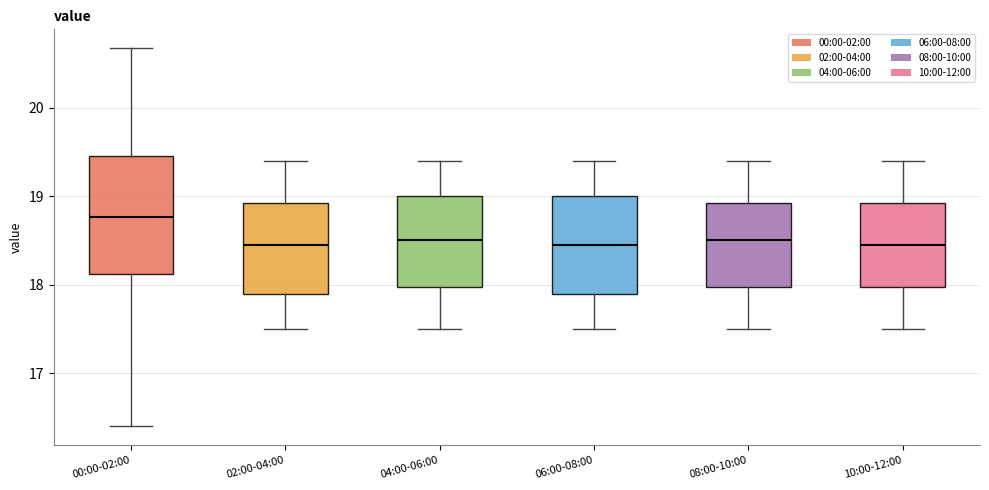

Reading left to right, transcribe this box plot: for each box, give where its median line is, the range the box spans, and where its two whiskers end, as read against the y-axis. The values are not printed on the chart, so give them approximately, as read against the axis.

00:00-02:00: median 18.8, box 18.1 to 19.5, whiskers 16.4 to 20.7
02:00-04:00: median 18.5, box 17.9 to 18.9, whiskers 17.5 to 19.4
04:00-06:00: median 18.5, box 18.0 to 19.0, whiskers 17.5 to 19.4
06:00-08:00: median 18.5, box 17.9 to 19.0, whiskers 17.5 to 19.4
08:00-10:00: median 18.5, box 18.0 to 18.9, whiskers 17.5 to 19.4
10:00-12:00: median 18.5, box 18.0 to 18.9, whiskers 17.5 to 19.4